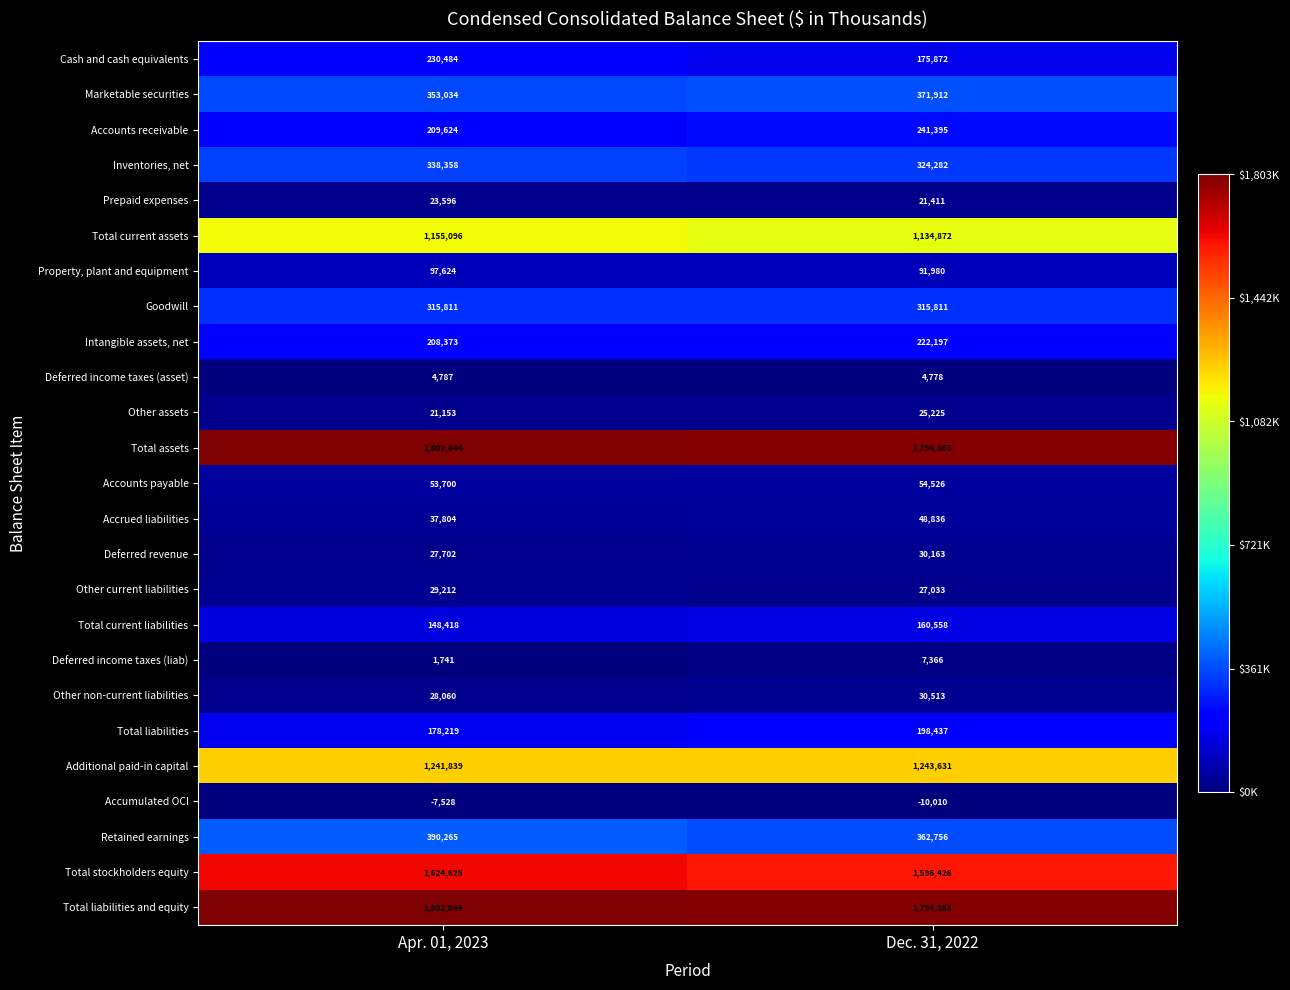

Which series changed the most between Apr. 01, 2023 and Dec. 31, 2022?

Cash and cash equivalents